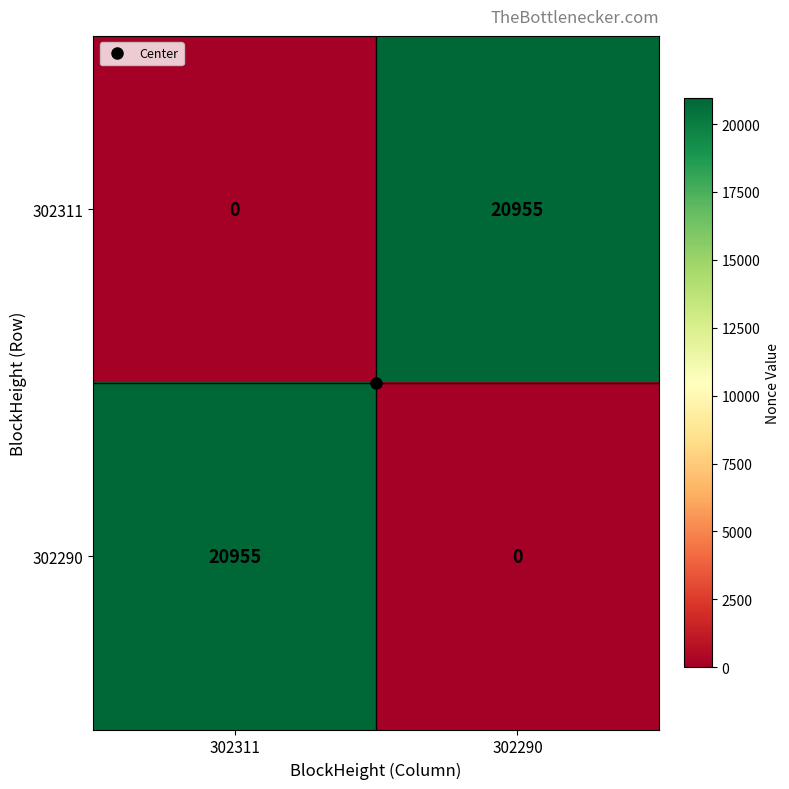

What is the total value across all series at 302311?

20955